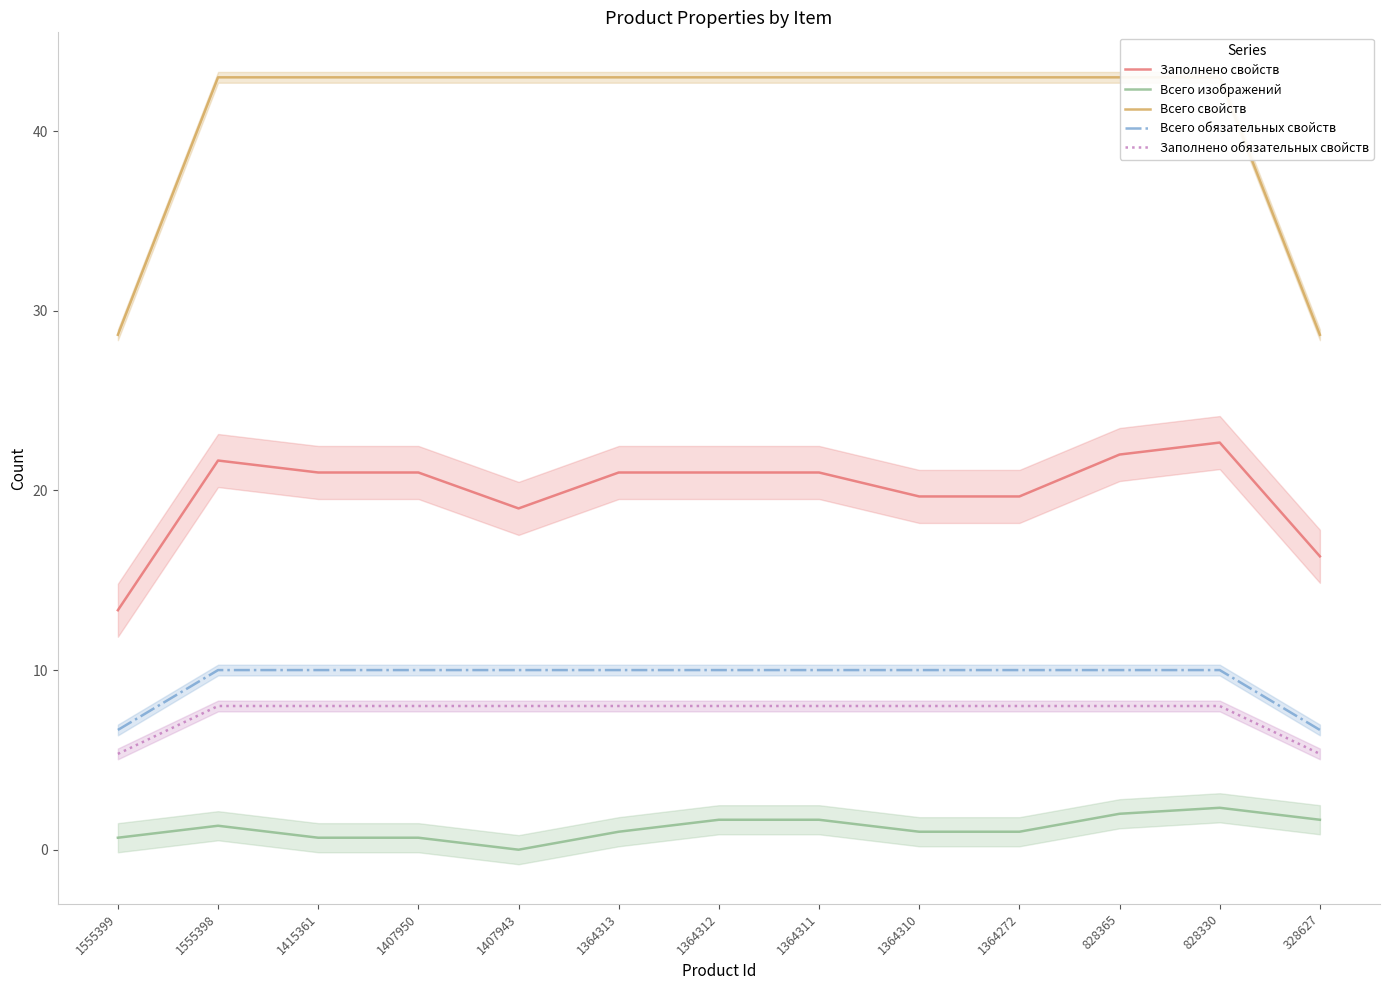

Which series has the widest spread of values?

Всего свойств